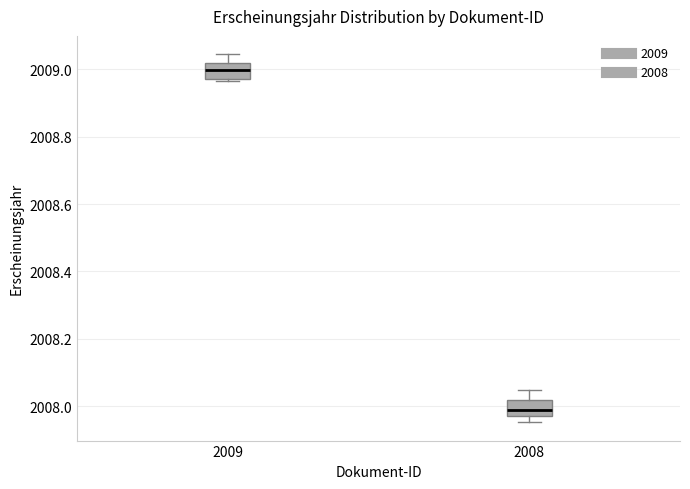

Reading left to right, read every box against the y-axis: the position of its median line, the range the box covers, and the ends of its whiskers. The values are not printed on the chart, so give them approximately, as read against the axis.

2009: median 2009.00, box 2008.98 to 2009.02, whiskers 2008.96 to 2009.04
2008: median 2007.98, box 2007.96 to 2008.02, whiskers 2007.96 (just below the box's lower edge) to 2008.04